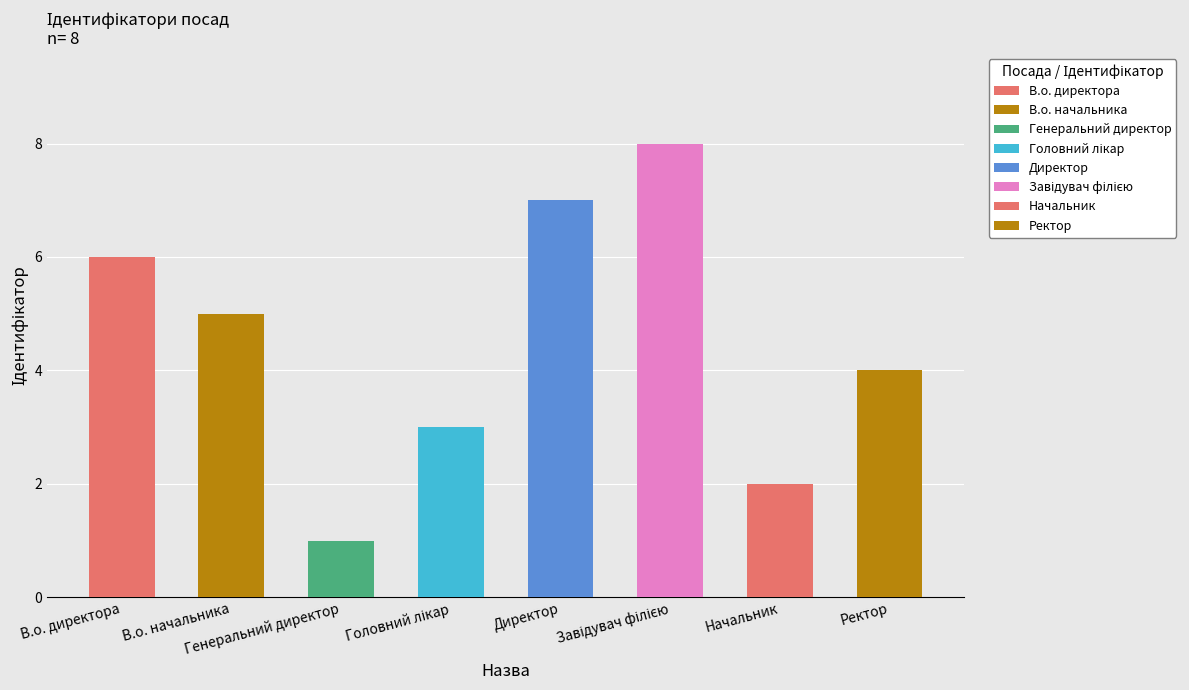

What is the value of the 8th bar from the left?

4